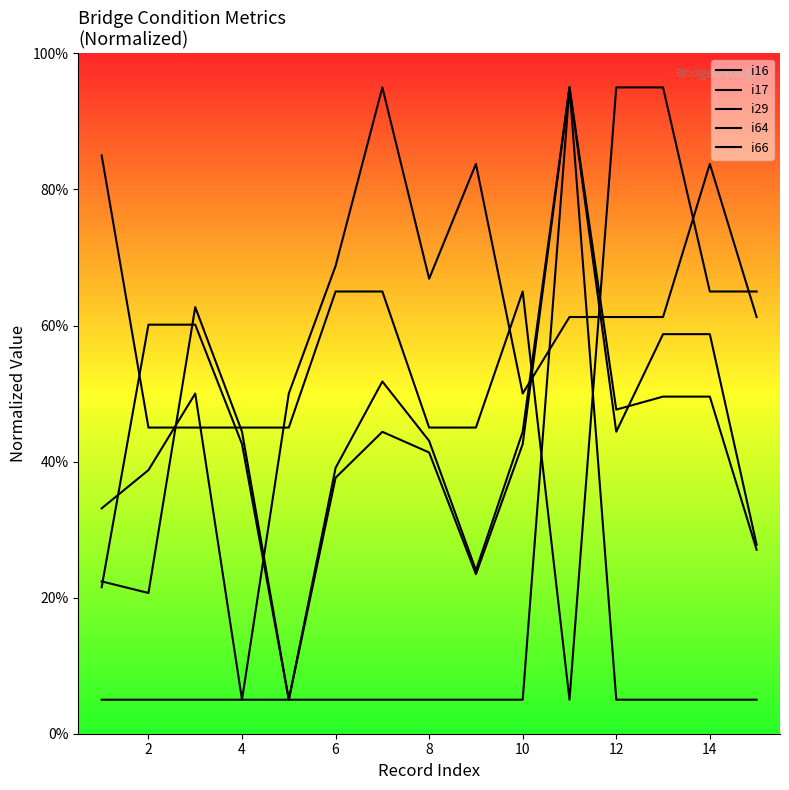

How many lines are shown in the chart?

5